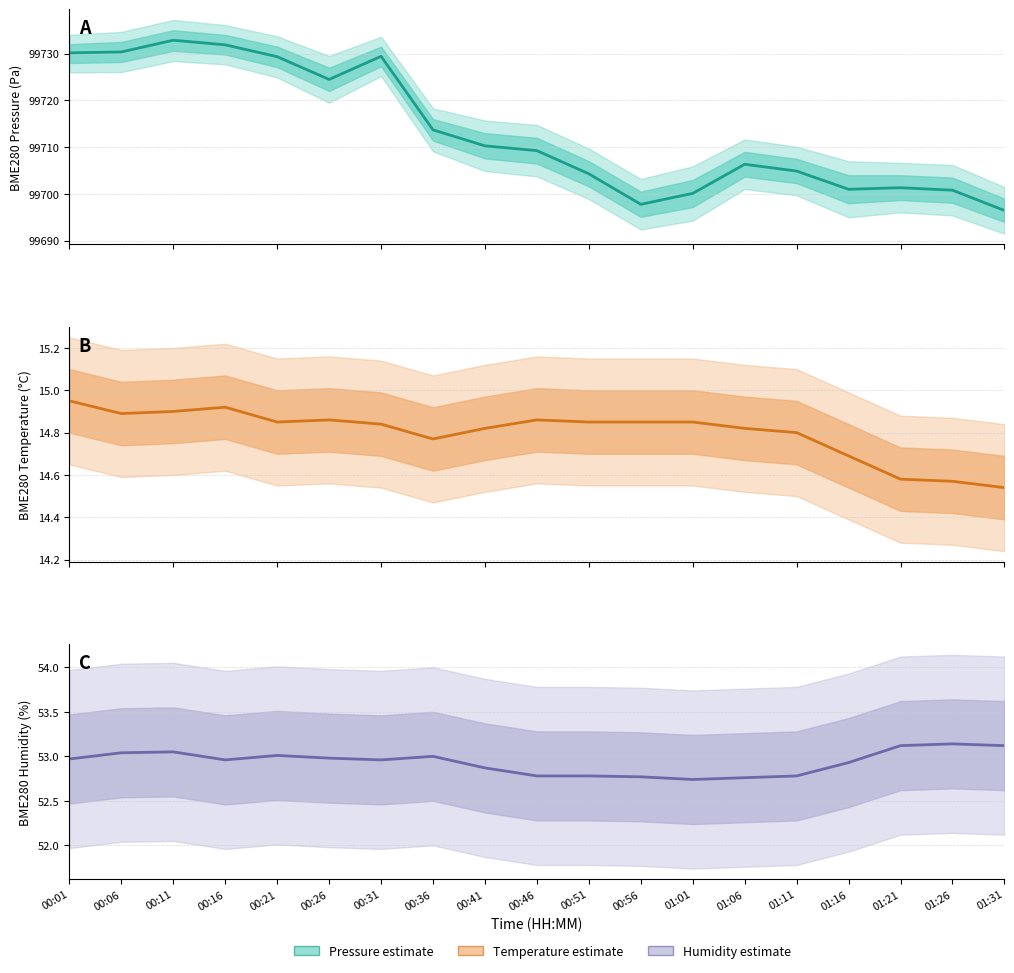

Is it true that BME280_temperature equals 14.5 at 01:31?

True